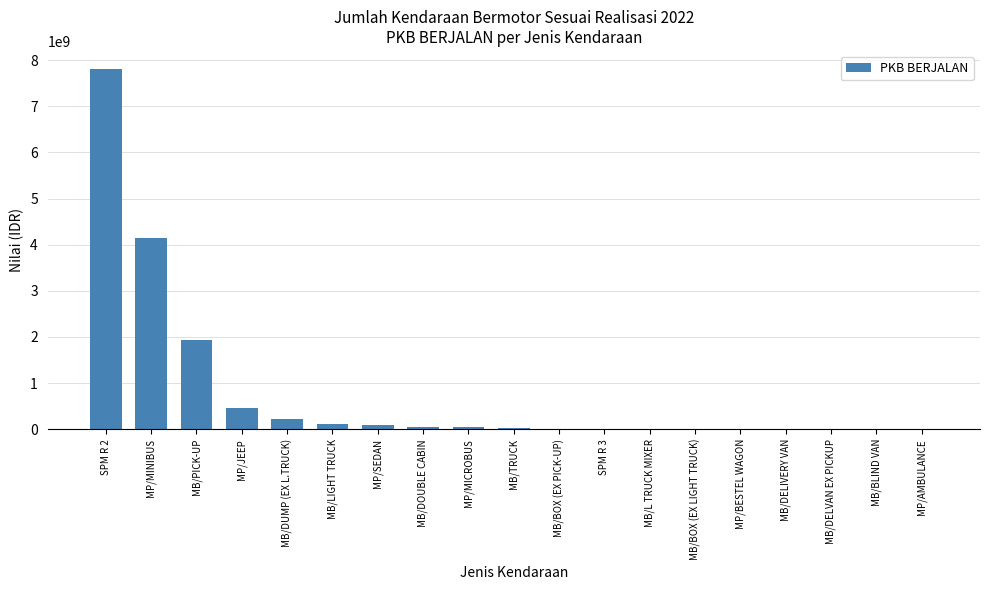

Is it true that the value at MB/LIGHT TRUCK is 118526350?

True